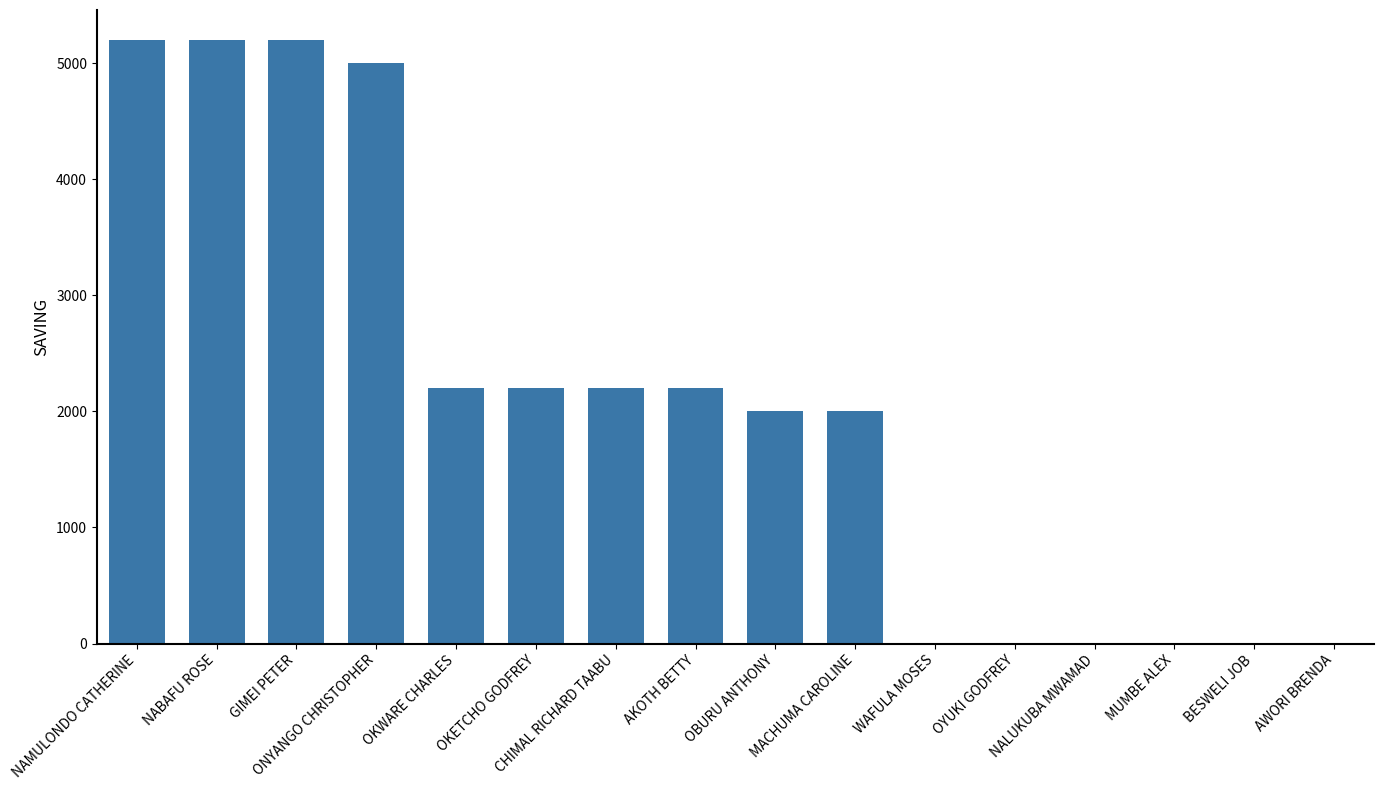

Reading left to right, what are all the values shown in this chart?

NAMULONDO CATHERINE=5200	NABAFU ROSE=5200	GIMEI PETER=5200	ONYANGO CHRISTOPHER=5000	OKWARE CHARLES=2200	OKETCHO GODFREY=2200	CHIMAL RICHARD TAABU=2200	AKOTH BETTY=2200	OBURU ANTHONY=2000	MACHUMA CAROLINE=2000	WAFULA MOSES=0	OYUKI GODFREY=0	NALUKUBA MWAMAD=0	MUMBE ALEX=0	BESWELI JOB=0	AWORI BRENDA=0